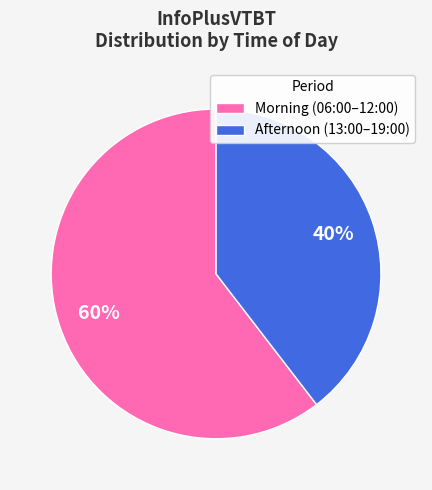

To the nearest percent, what is the combined percentage of Afternoon (13:00–19:00) and Morning (06:00–12:00)?

100%